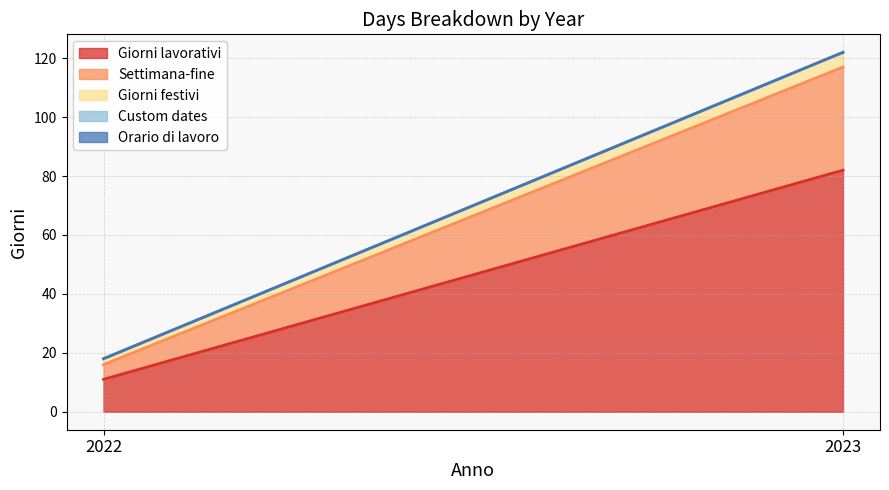

Which category has the highest value across all series?

2023